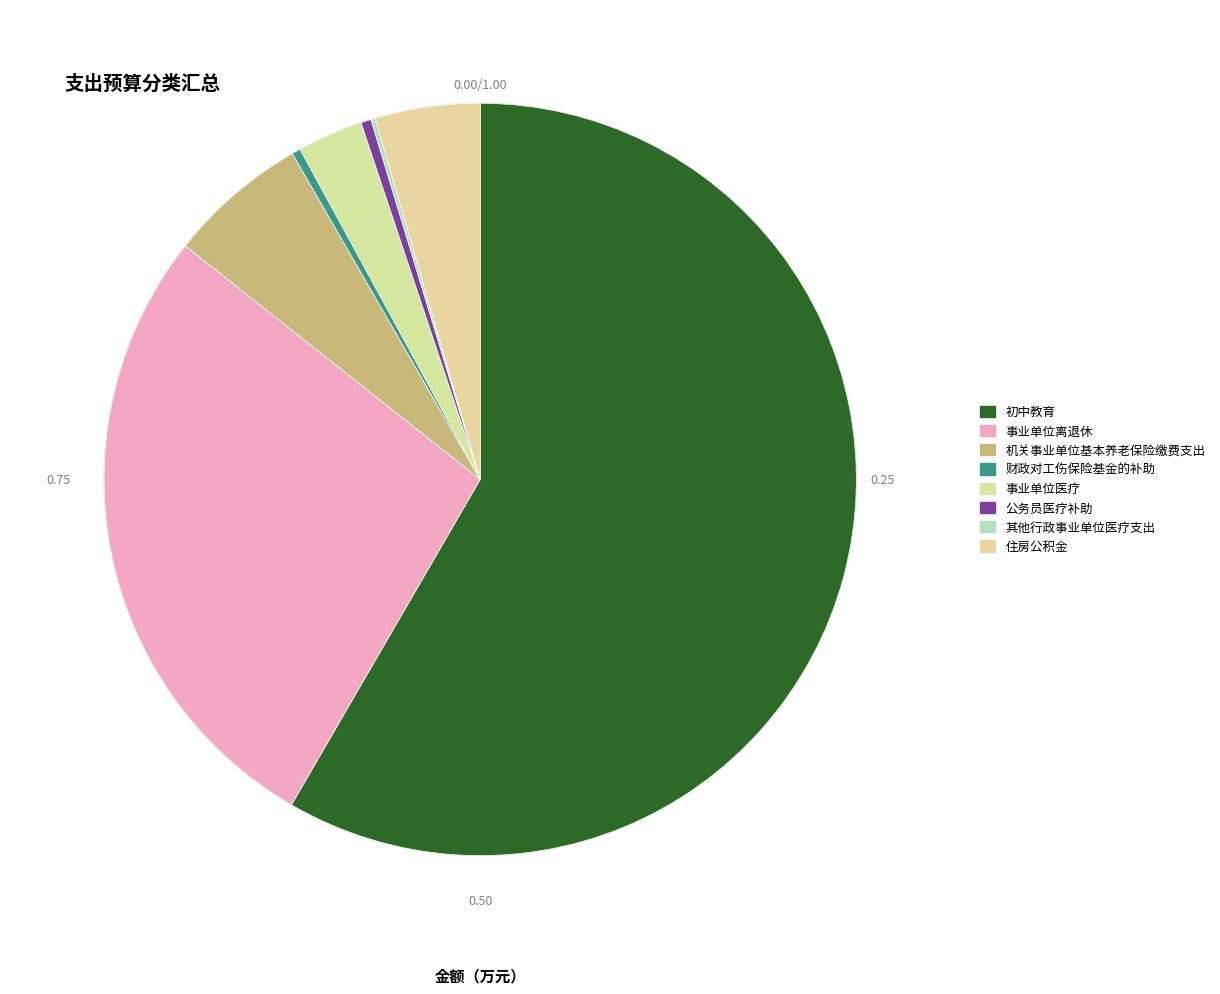

Which category has the smallest portion of the pie?

其他行政事业单位医疗支出